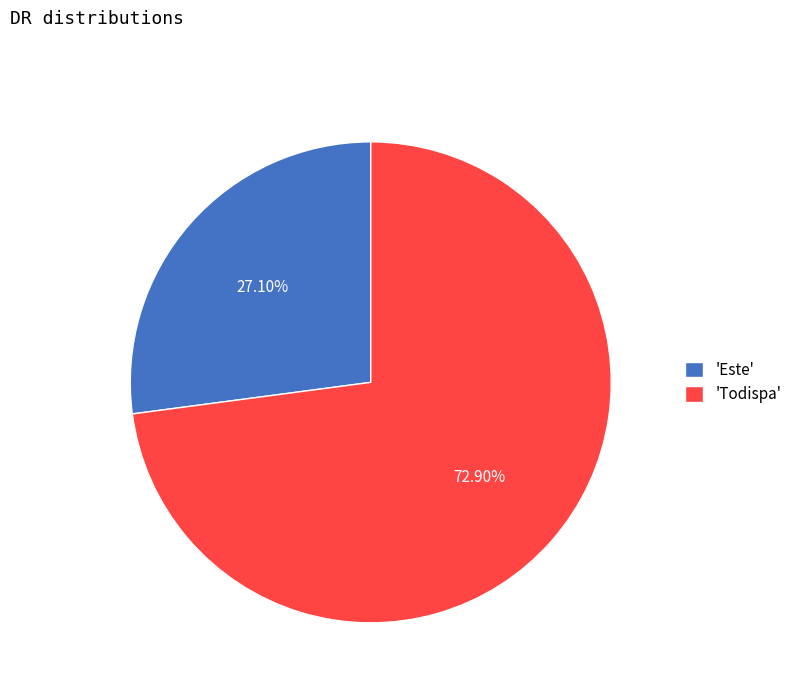

Approximately how many times larger is the value at 'Este' compared to 'Todispa'?

0.4